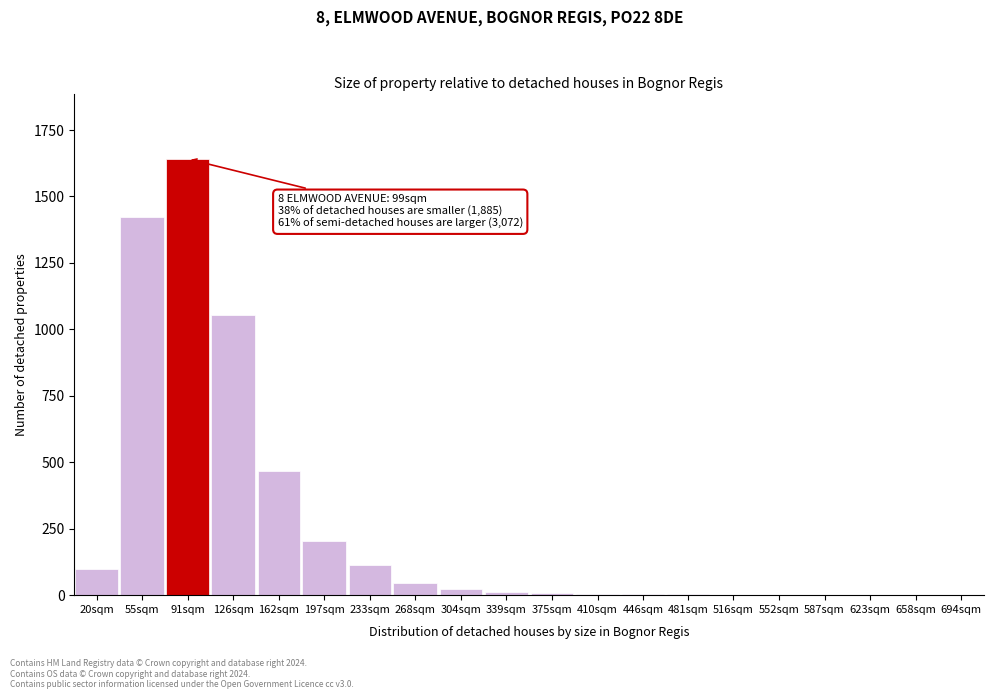

What is the sum of all values?

5112